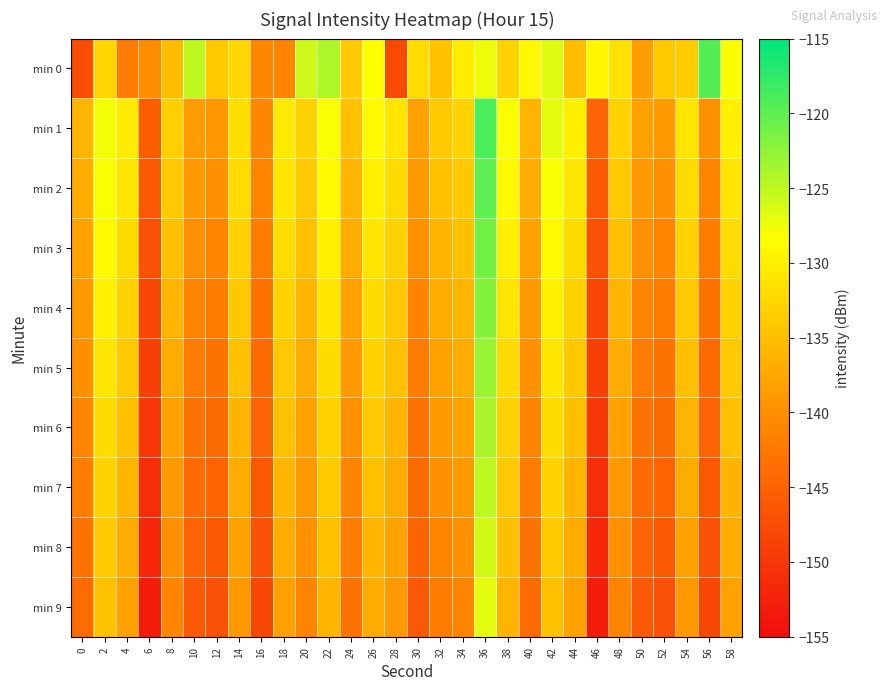

Reading right to left, transcribe all the data shown in this chart.

min 0: 58=-128.0	56=-119.4	54=-133.7	52=-134.1	50=-138.3	48=-131.3	46=-129.1	44=-135.0	42=-126.7	40=-128.9	38=-132.9	36=-127.5	34=-130.2	32=-134.8	30=-131.8	28=-147.9	26=-128.3	24=-133.9	22=-124.1	20=-125.6	18=-141.2	16=-140.8	14=-132.5	12=-134.0	10=-124.9	8=-135.2	6=-140.3	4=-142.0	2=-132.6	0=-147.6
min 1: 58=-130.0	56=-140.0	54=-131.0	52=-139.0	50=-138.0	48=-133.0	46=-145.0	44=-130.0	42=-127.0	40=-136.0	38=-128.0	36=-119.0	34=-133.0	32=-134.0	30=-138.0	28=-131.0	26=-129.0	24=-135.0	22=-128.0	20=-133.0	18=-130.6	16=-140.9	14=-131.7	12=-139.1	10=-138.5	8=-133.3	6=-145.6	4=-130.4	2=-127.8	0=-136.0
min 2: 58=-131.0	56=-141.0	54=-132.0	52=-140.0	50=-139.0	48=-134.0	46=-146.0	44=-131.0	42=-128.0	40=-137.0	38=-129.0	36=-120.0	34=-134.0	32=-135.0	30=-139.0	28=-132.0	26=-130.0	24=-136.0	22=-129.0	20=-134.0	18=-131.0	16=-141.0	14=-132.0	12=-140.0	10=-139.0	8=-134.0	6=-146.0	4=-131.0	2=-128.0	0=-137.0
min 3: 58=-132.0	56=-142.0	54=-133.0	52=-141.0	50=-140.0	48=-135.0	46=-147.0	44=-132.0	42=-129.0	40=-138.0	38=-130.0	36=-121.0	34=-135.0	32=-136.0	30=-140.0	28=-133.0	26=-131.0	24=-137.0	22=-130.0	20=-135.0	18=-132.0	16=-142.0	14=-133.0	12=-141.0	10=-140.0	8=-135.0	6=-147.0	4=-132.0	2=-129.0	0=-138.0
min 4: 58=-133.0	56=-143.0	54=-134.0	52=-142.0	50=-141.0	48=-136.0	46=-148.0	44=-133.0	42=-130.0	40=-139.0	38=-131.0	36=-122.0	34=-136.0	32=-137.0	30=-141.0	28=-134.0	26=-132.0	24=-138.0	22=-131.0	20=-136.0	18=-133.0	16=-143.0	14=-134.0	12=-142.0	10=-141.0	8=-136.0	6=-148.0	4=-133.0	2=-130.0	0=-139.0
min 5: 58=-134.0	56=-144.0	54=-135.0	52=-143.0	50=-142.0	48=-137.0	46=-149.0	44=-134.0	42=-131.0	40=-140.0	38=-132.0	36=-123.0	34=-137.0	32=-138.0	30=-142.0	28=-135.0	26=-133.0	24=-139.0	22=-132.0	20=-137.0	18=-134.0	16=-144.0	14=-135.0	12=-143.0	10=-142.0	8=-137.0	6=-149.0	4=-134.0	2=-131.0	0=-140.0
min 6: 58=-135.0	56=-145.0	54=-136.0	52=-144.0	50=-143.0	48=-138.0	46=-150.0	44=-135.0	42=-132.0	40=-141.0	38=-133.0	36=-124.0	34=-138.0	32=-139.0	30=-143.0	28=-136.0	26=-134.0	24=-140.0	22=-133.0	20=-138.0	18=-135.0	16=-145.0	14=-136.0	12=-144.0	10=-143.0	8=-138.0	6=-150.0	4=-135.0	2=-132.0	0=-141.0
min 7: 58=-136.0	56=-146.0	54=-137.0	52=-145.0	50=-144.0	48=-139.0	46=-151.0	44=-136.0	42=-133.0	40=-142.0	38=-134.0	36=-125.0	34=-139.0	32=-140.0	30=-144.0	28=-137.0	26=-135.0	24=-141.0	22=-134.0	20=-139.0	18=-136.0	16=-146.0	14=-137.0	12=-145.0	10=-144.0	8=-139.0	6=-151.0	4=-136.0	2=-133.0	0=-142.0
min 8: 58=-137.0	56=-147.0	54=-138.0	52=-146.0	50=-145.0	48=-140.0	46=-152.0	44=-137.0	42=-134.0	40=-143.0	38=-135.0	36=-126.0	34=-140.0	32=-141.0	30=-145.0	28=-138.0	26=-136.0	24=-142.0	22=-135.0	20=-140.0	18=-137.0	16=-147.0	14=-138.0	12=-146.0	10=-145.0	8=-140.0	6=-152.0	4=-137.0	2=-134.0	0=-143.0
min 9: 58=-138.0	56=-148.0	54=-139.0	52=-147.0	50=-146.0	48=-141.0	46=-153.0	44=-138.0	42=-135.0	40=-144.0	38=-136.0	36=-127.0	34=-141.0	32=-142.0	30=-146.0	28=-139.0	26=-137.0	24=-143.0	22=-136.0	20=-141.0	18=-138.0	16=-148.0	14=-139.0	12=-147.0	10=-146.0	8=-141.0	6=-153.0	4=-138.0	2=-135.0	0=-144.0